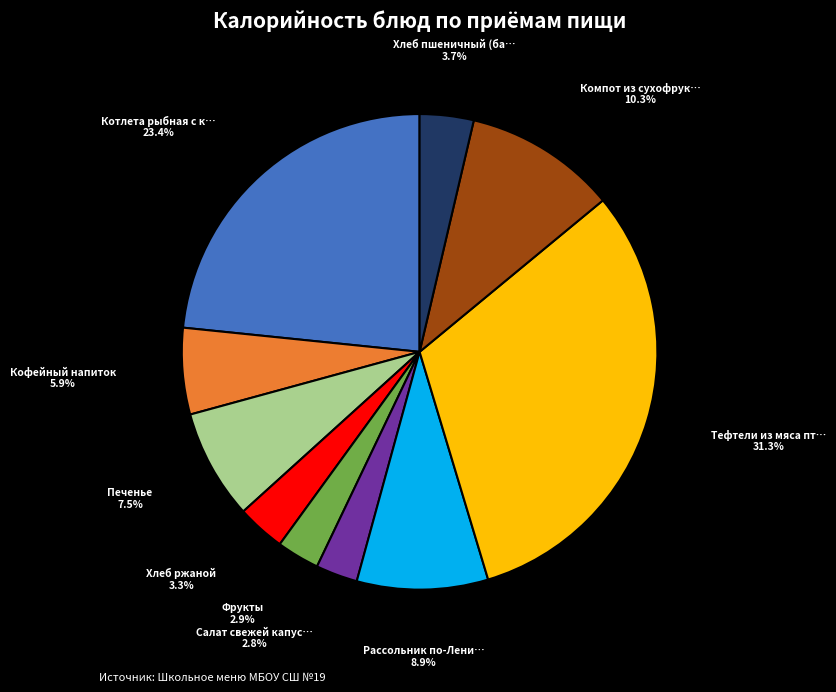

Is there any slice that represents more than half of the pie?

No